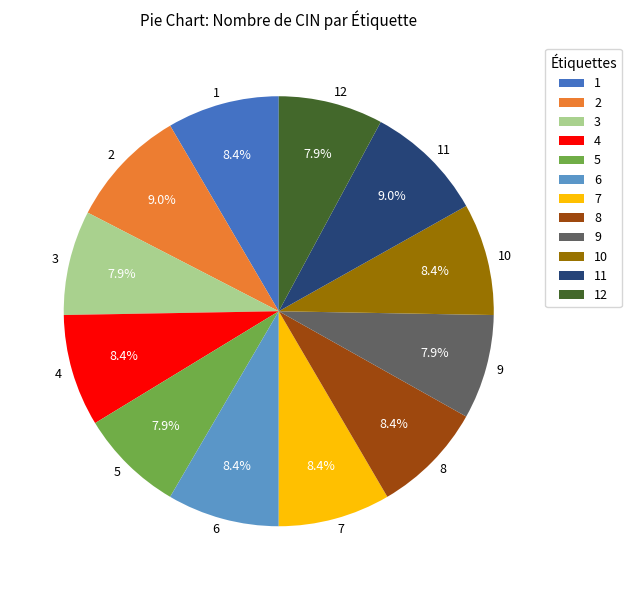

Approximately how many times larger is the value at 3 compared to 9?

1.0